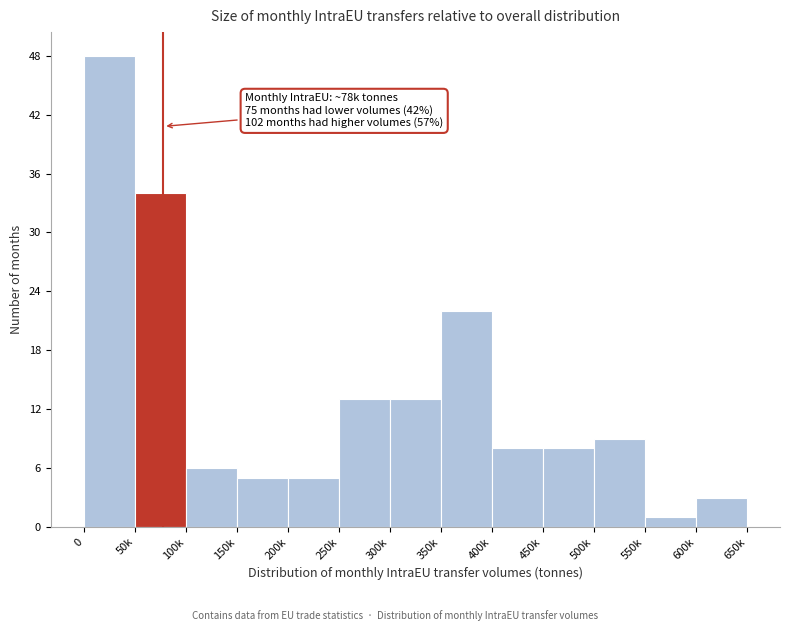

Reading left to right, transcribe all the data shown in this chart.

48	34	6	5	5	13	13	22	8	8	9	1	3